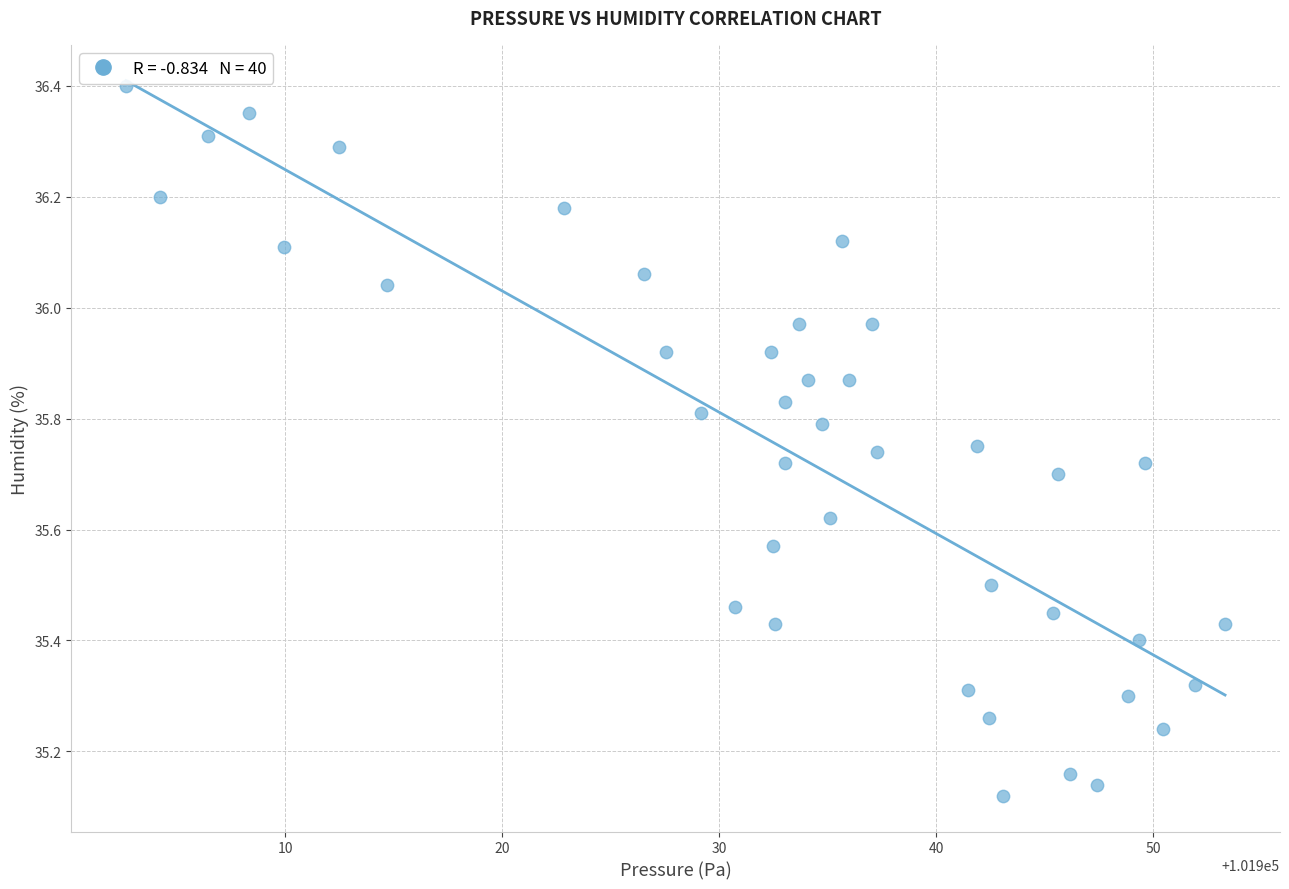

What is the range of Y values (max minus min)?

1.3